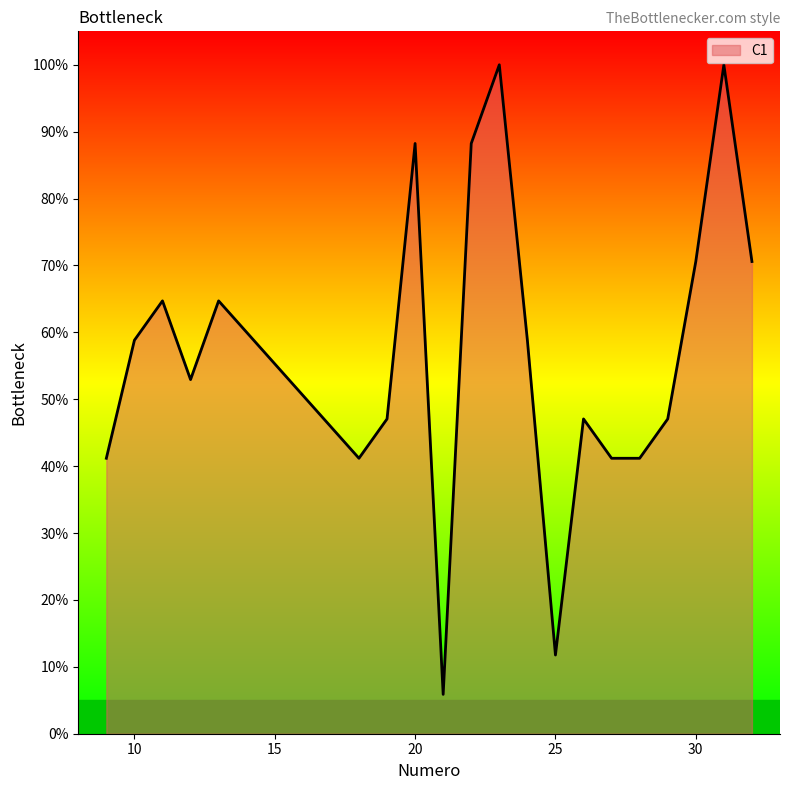

What is the difference between the maximum and minimum values?

94.1